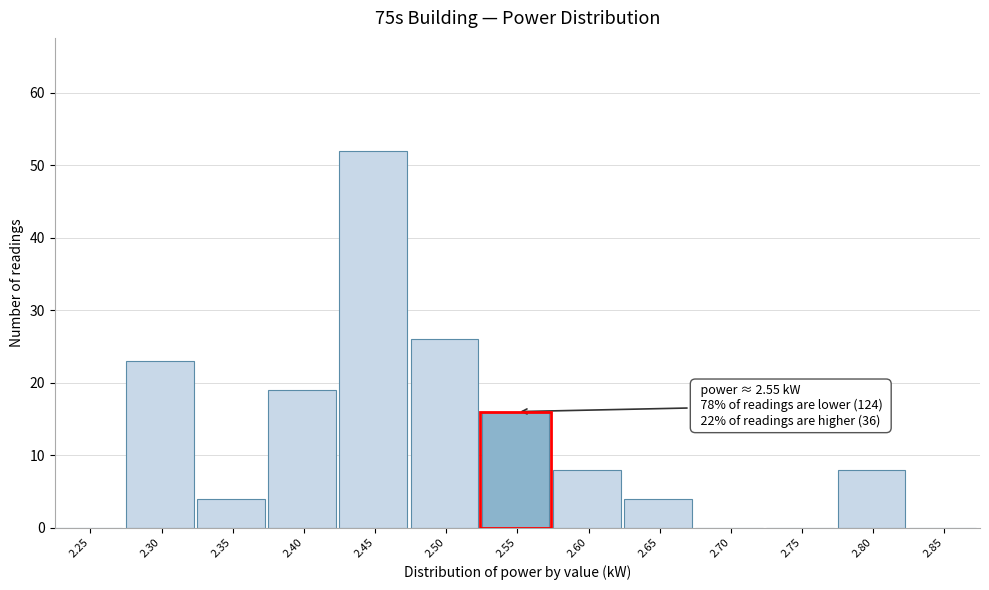

Reading right to left, extract all data points from this chart.

2.85=0	2.80=8	2.75=0	2.70=0	2.65=4	2.60=8	2.55=16	2.50=26	2.45=52	2.40=19	2.35=4	2.30=23	2.25=0